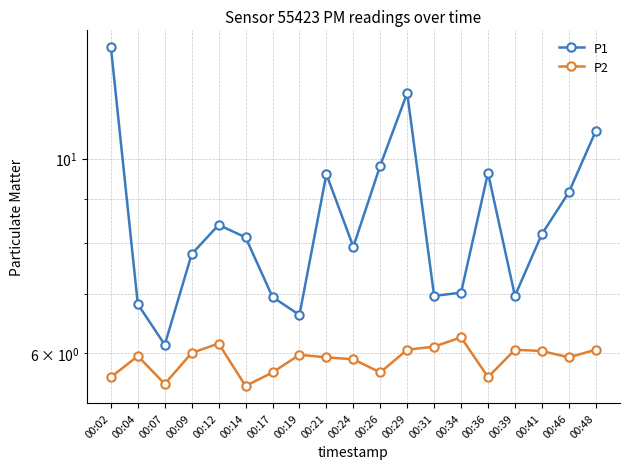

True or false: P2 and P1 cross at least once.

False